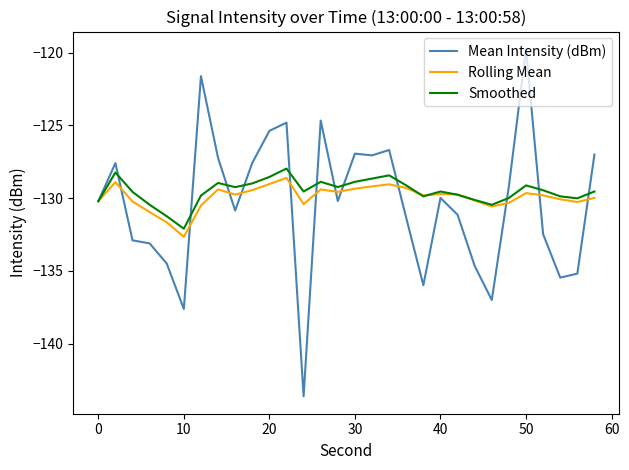

Does the chart have visible grid lines?

No